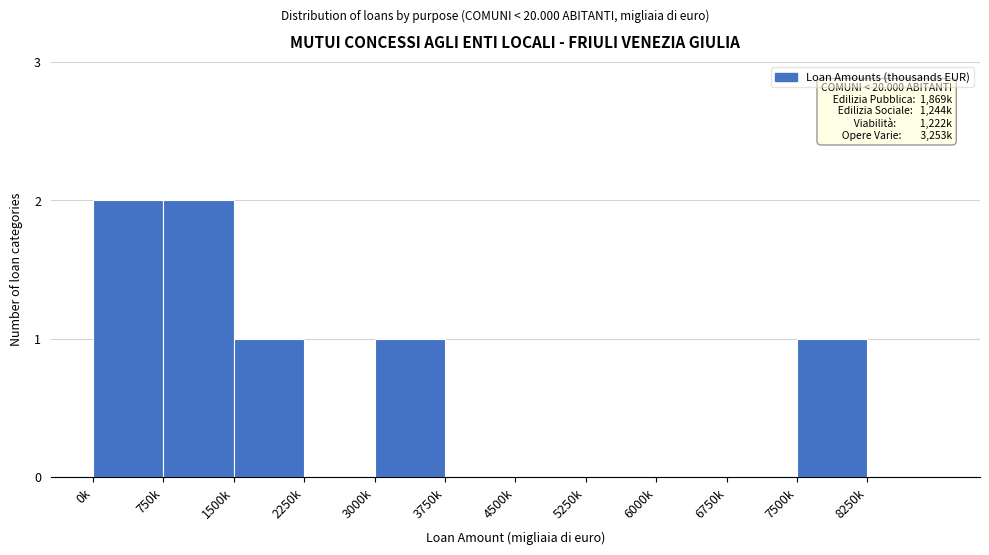

Reading right to left, extract all data points from this chart.

8250k=0	7500k=1	6750k=0	6000k=0	5250k=0	4500k=0	3750k=0	3000k=1	2250k=0	1500k=1	750k=2	0k=2